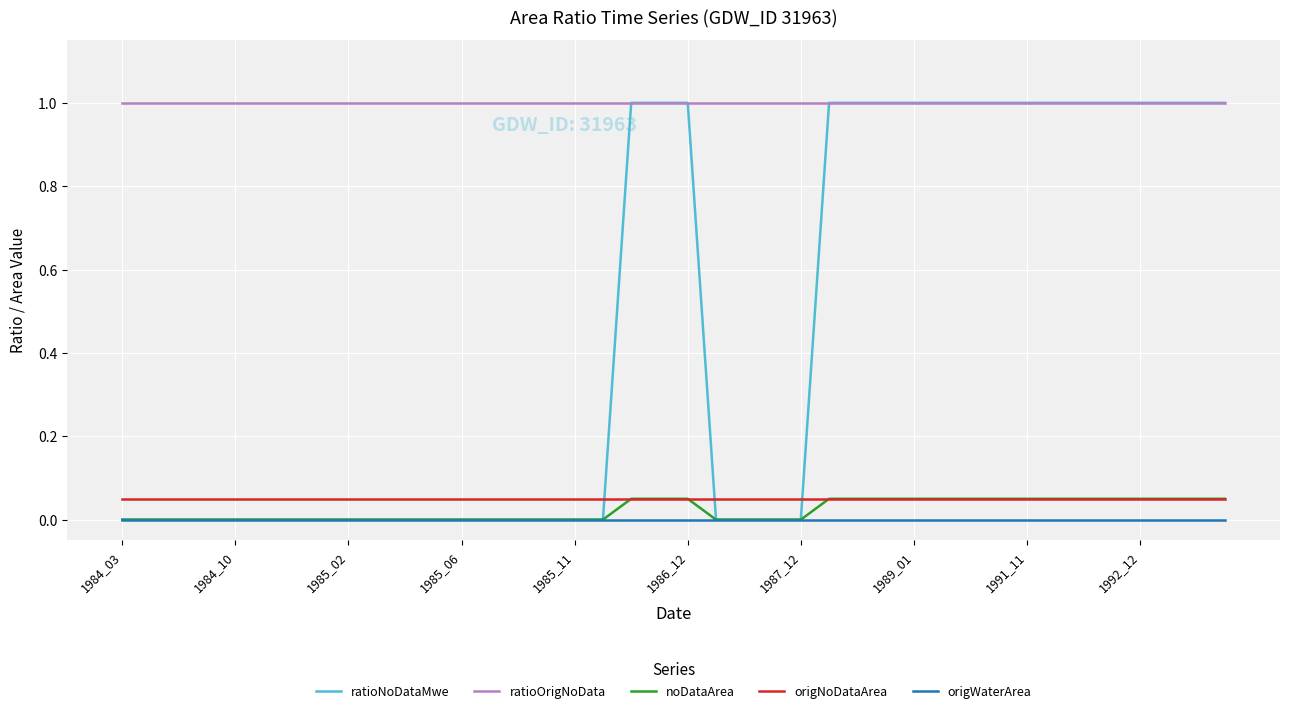

What are all the series names shown in the legend?

ratioNoDataMwe, ratioOrigNoData, noDataArea, origNoDataArea, origWaterArea